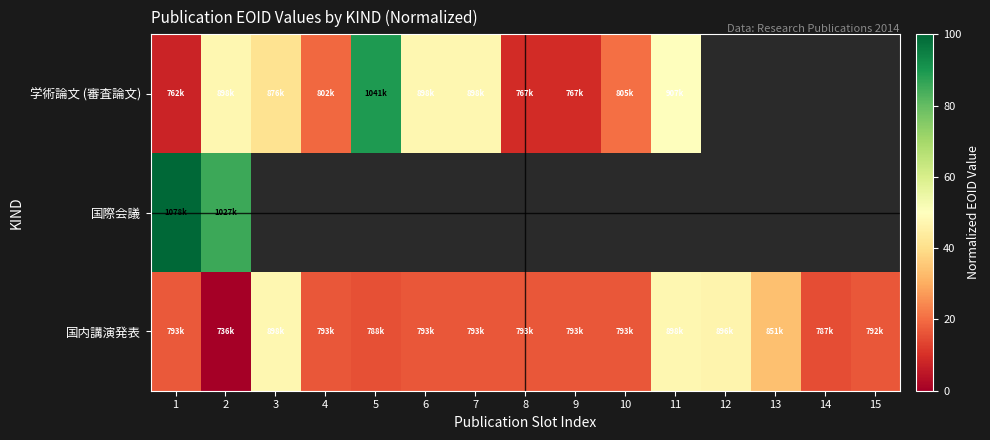

Is it true that 国内講演発表 equals 15.3 at 5?

True